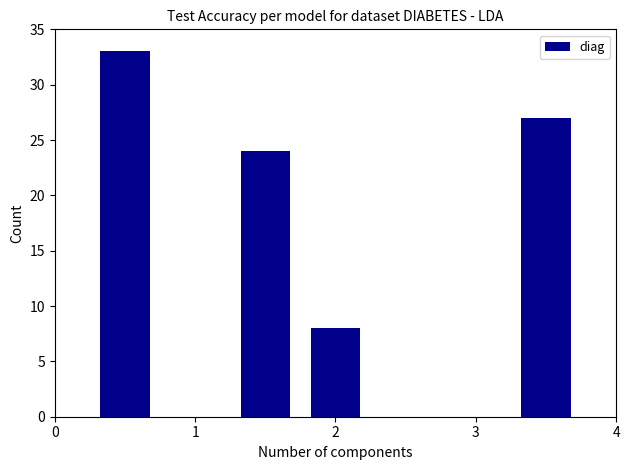

How many data points does each series have?

6